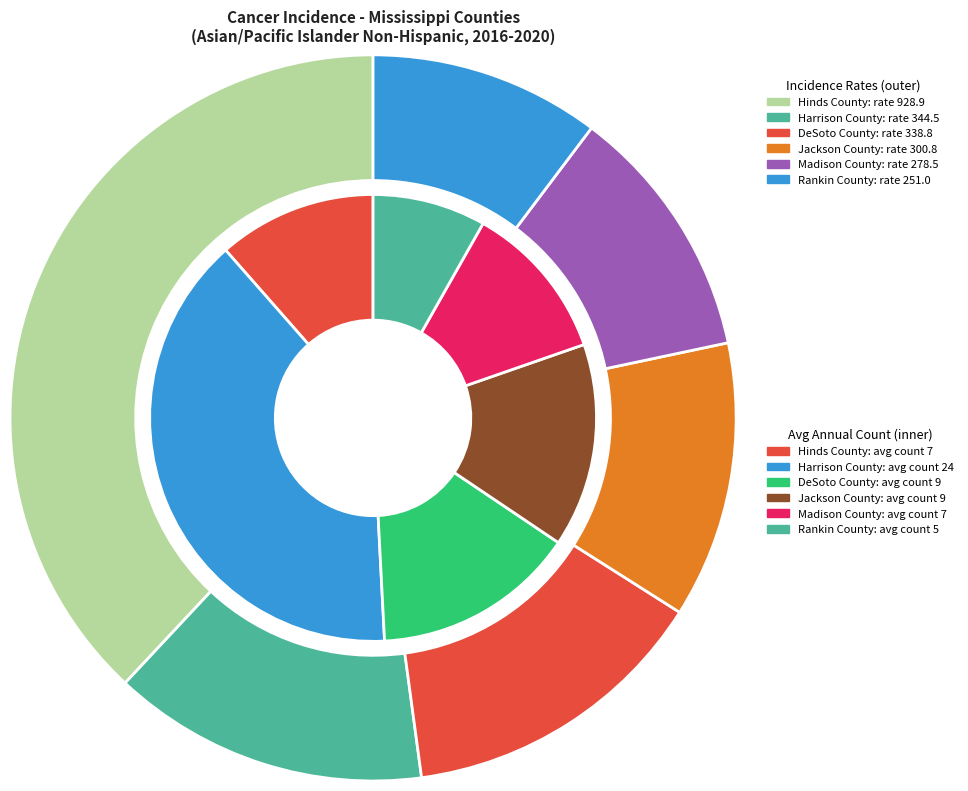

Rank the categories by value from lowest to highest.

Rankin County, Hinds County, Madison County, DeSoto County, Jackson County, Harrison County